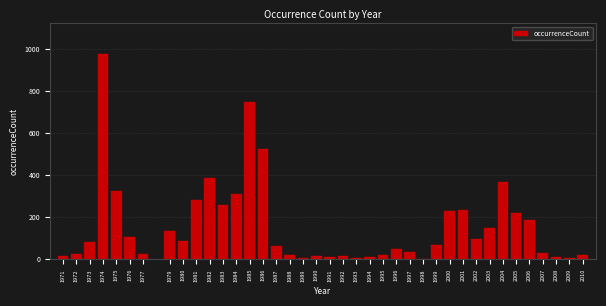

The chart shows a value of 104 at 1976. True or false?

True